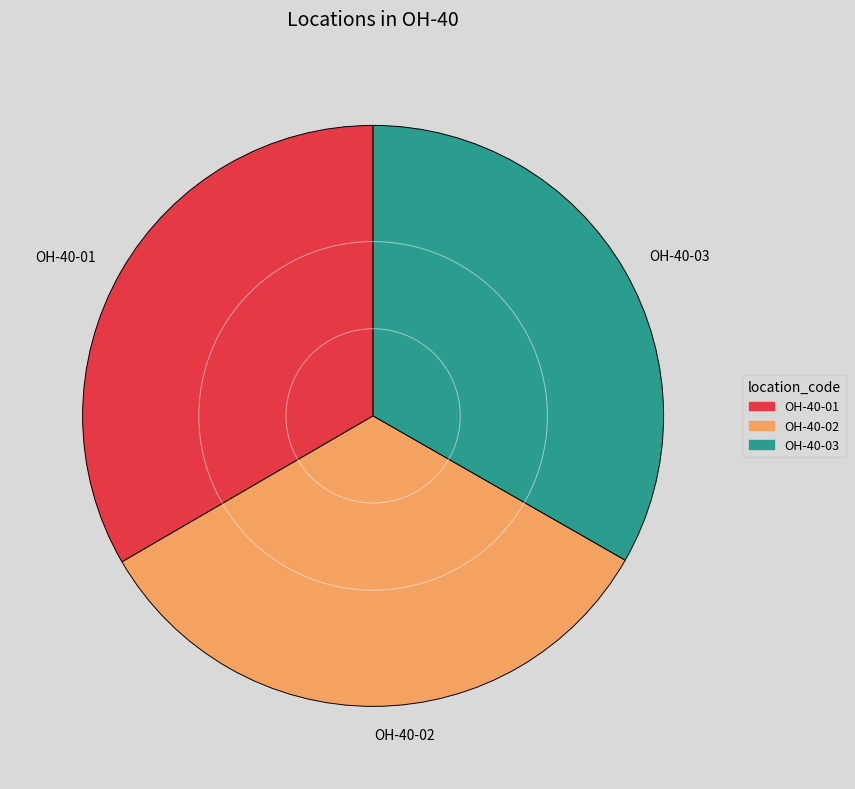

Is the sum of OH-40-01 and OH-40-03 greater than half?

Yes